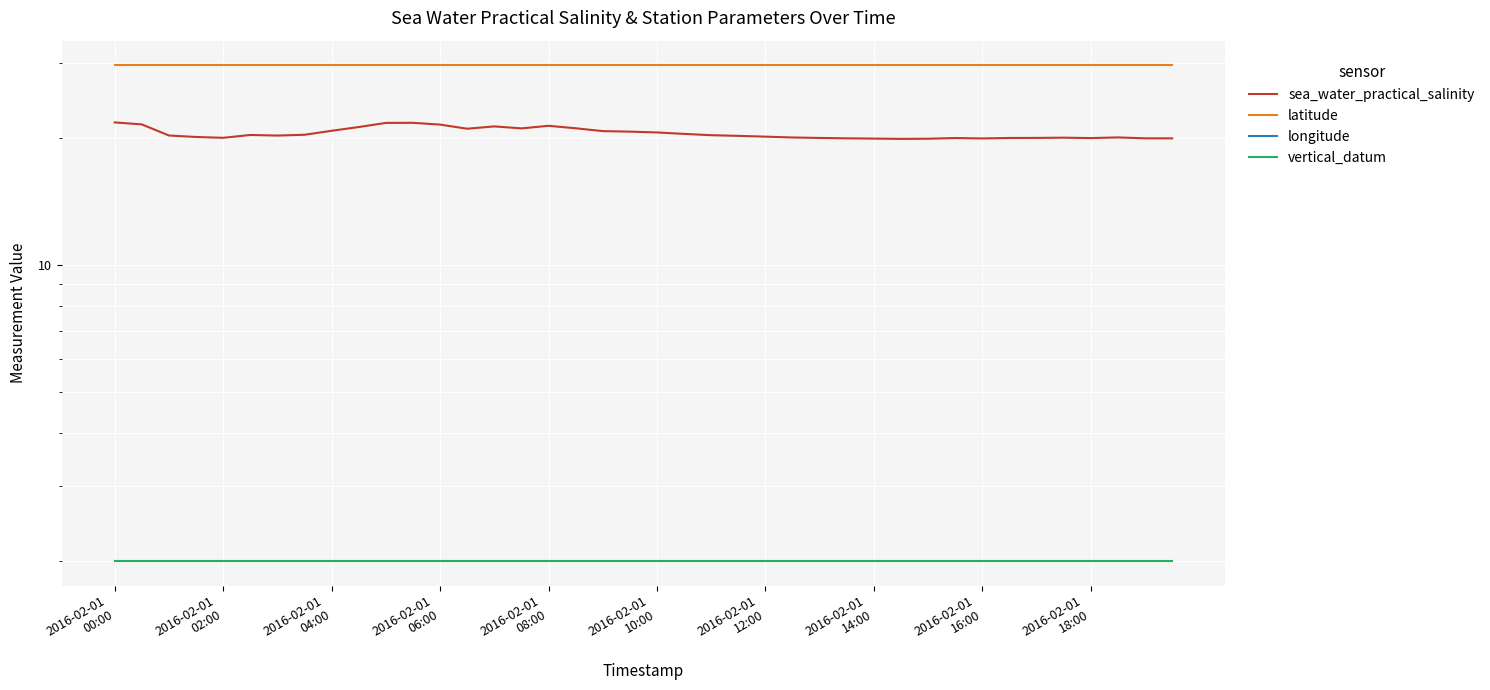

True or false: vertical_datum has more than 2 points higher than both neighbors.

False